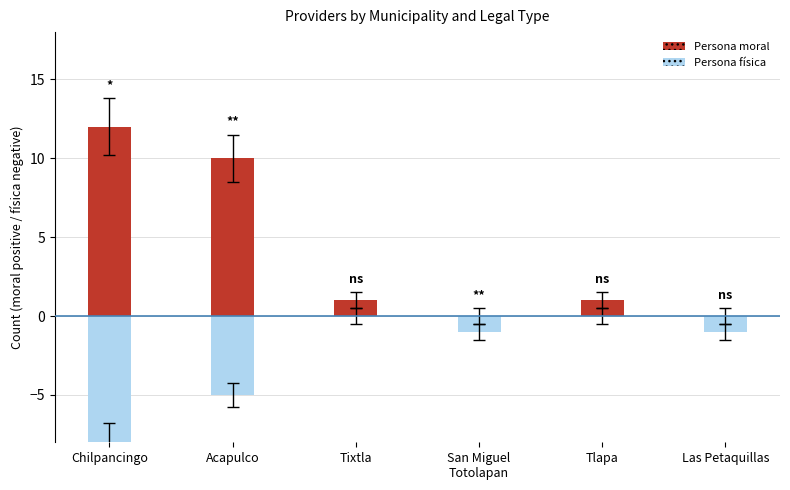

What is the average value of the Persona moral series?

4